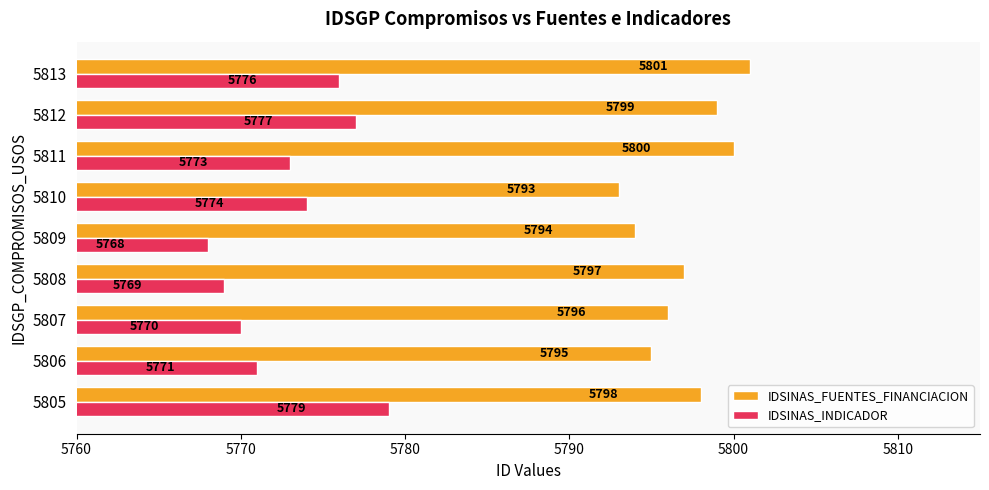

List the series in order of their peak value, lowest first.

IDSINAS_INDICADOR, IDSINAS_FUENTES_FINANCIACION